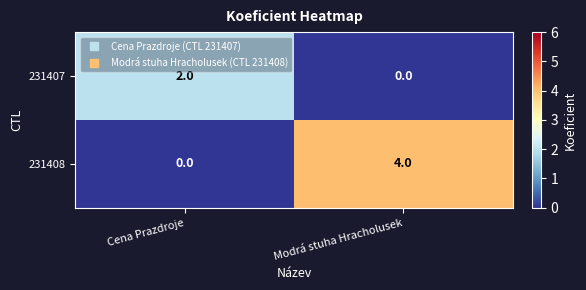

What is the difference between the highest and lowest values at Cena Prazdroje?

2